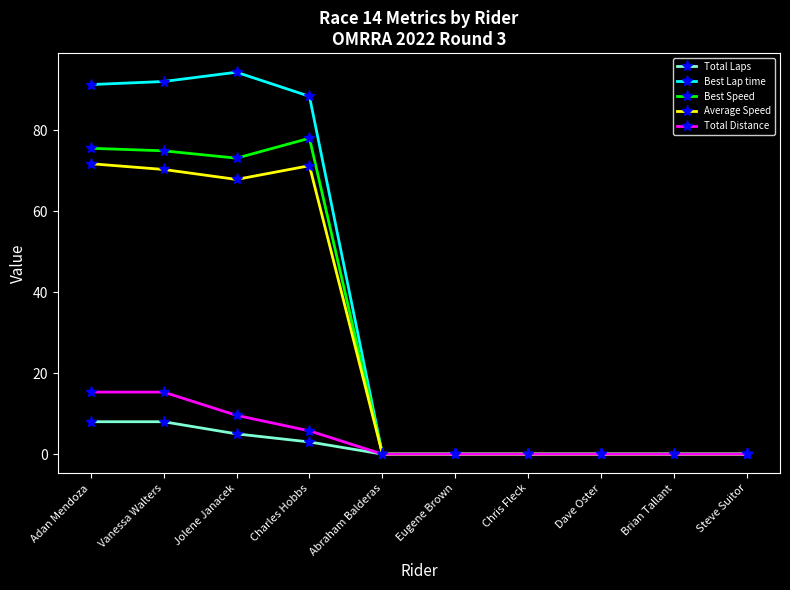

Reading left to right, extract all data points from this chart.

Total Laps: 8.0	8.0	5.0	3.0	0.0	0.0	0.0	0.0	0.0	0.0
Best Lap time: 91.3	92.0	94.3	88.4	0.0	0.0	0.0	0.0	0.0	0.0
Best Speed: 75.5	74.9	73.1	78.0	0.0	0.0	0.0	0.0	0.0	0.0
Average Speed: 71.7	70.3	67.8	71.2	0.0	0.0	0.0	0.0	0.0	0.0
Total Distance: 15.3	15.3	9.6	5.7	0.0	0.0	0.0	0.0	0.0	0.0